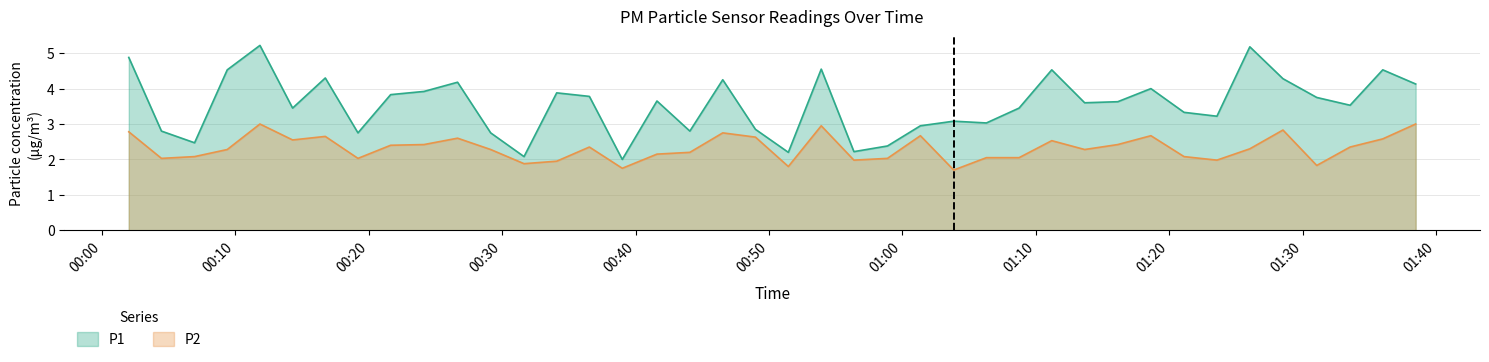

Which series has the largest total across all categories?

P1